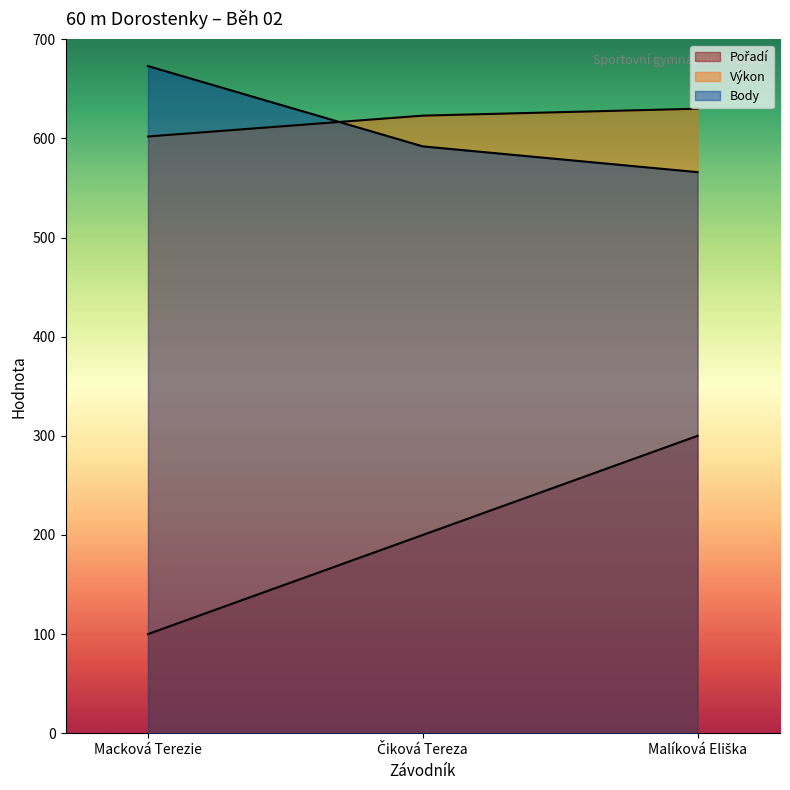

What are all the series names shown in the legend?

Pořadí, Výkon, Body